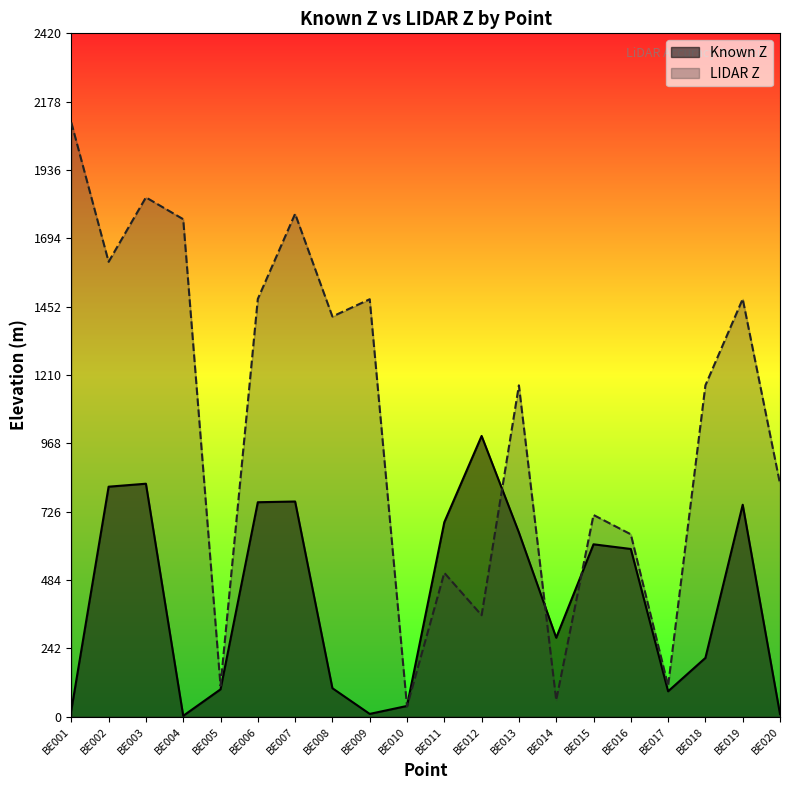

What is the maximum value shown in the chart?

2104.6